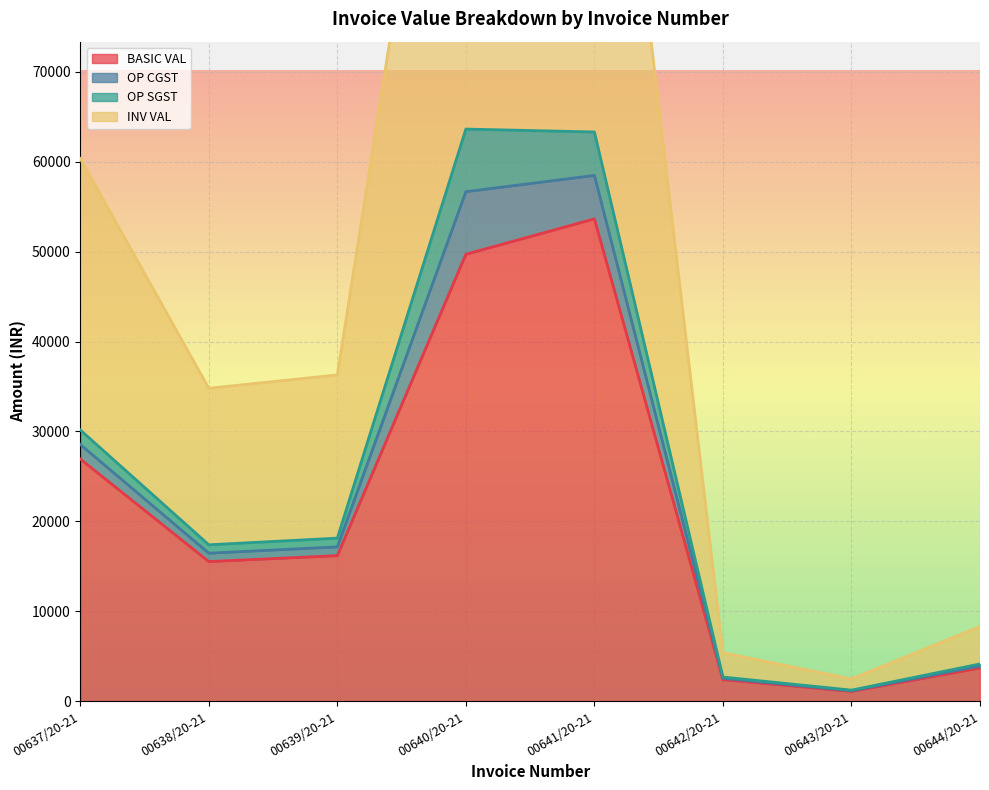

Reading left to right, extract all data points from this chart.

BASIC VAL: 26937.0	15537.5	16200.0	49702.0	53640.0	2411.5	1113.0	3710.0
INV VAL: 60338.9	34804.0	36288.0	127237.1	127065.1	5401.8	2493.1	8310.4